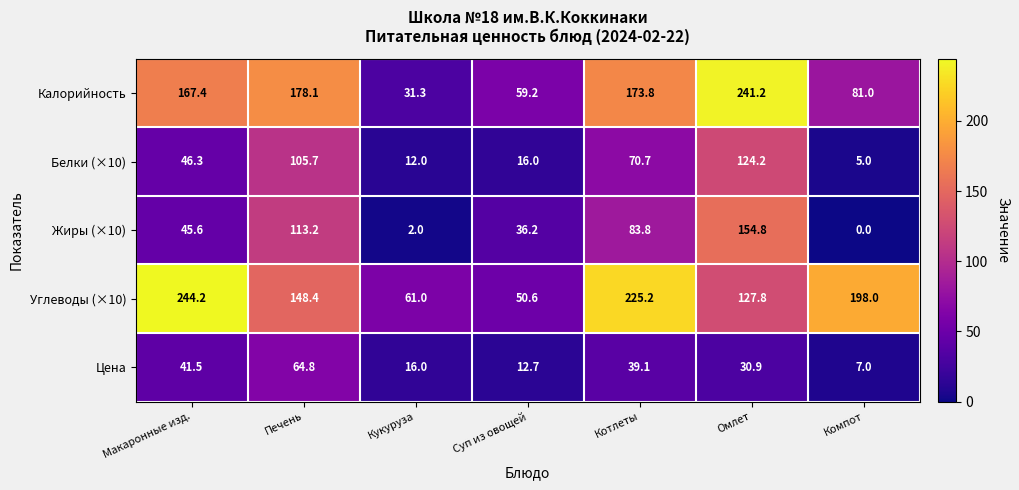

The value of Цена at Суп из овощей is 12.7. True or false?

True